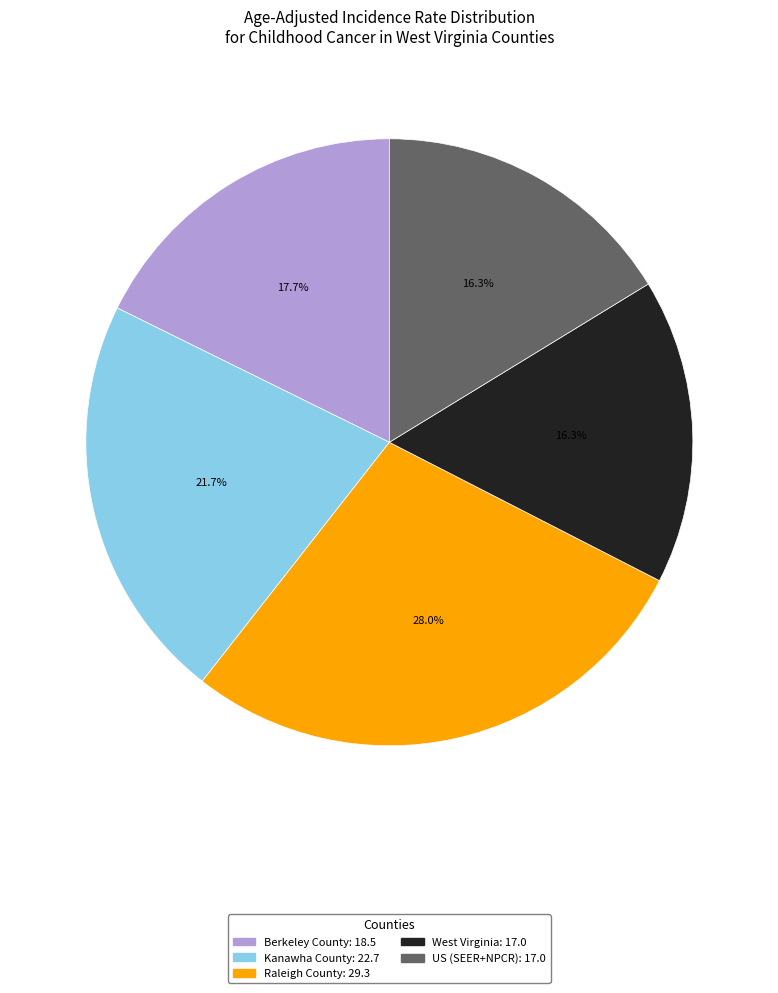

What is the largest slice in the pie chart?

Raleigh County